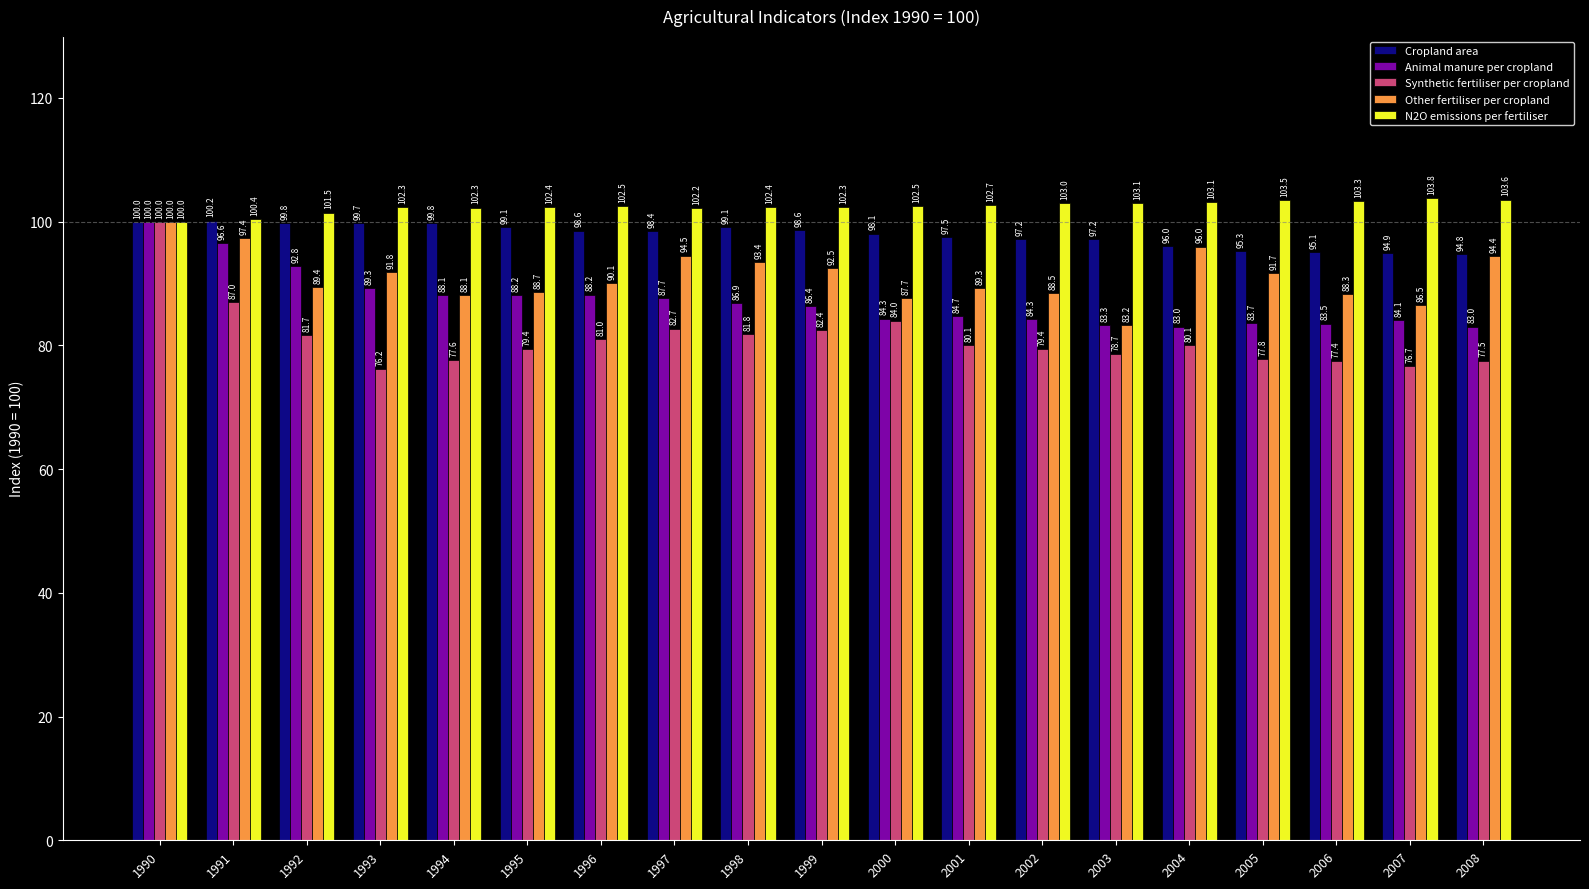

The value of Animal manure per cropland at 1991 is 96.6. True or false?

True